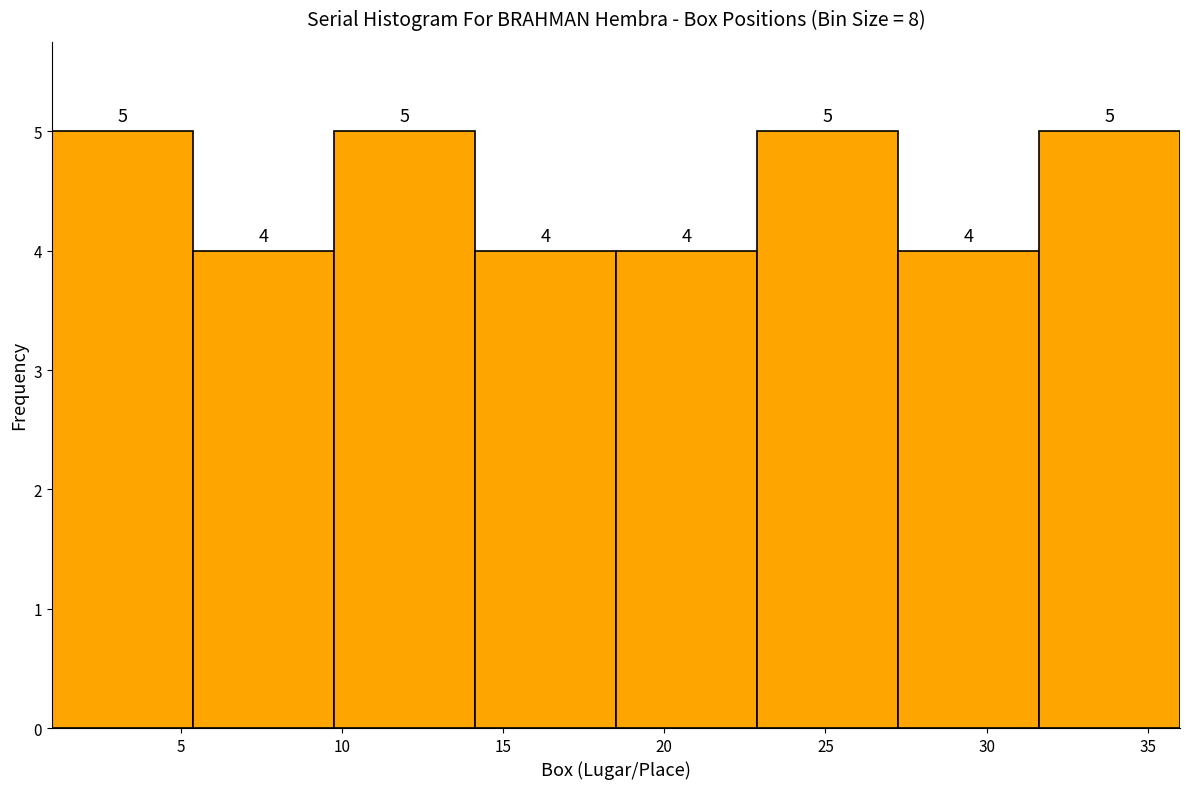

Reading left to right, transcribe this chart: for each bar, give the range it covers on the x-axis and its height. The bar edges are not printed on the chart, so give them approximately, as read against the axis.

1.0 to 5.5: 5
5.5 to 10.0: 4
10.0 to 14.0: 5
14.0 to 18.5: 4
18.5 to 23.0: 4
23.0 to 27.5: 5
27.5 to 31.5: 4
31.5 to 36.0: 5